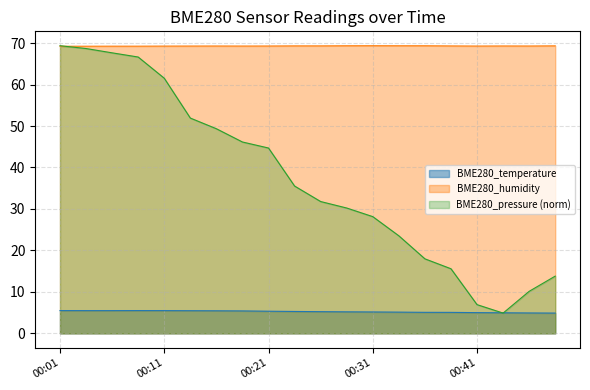

At which label is BME280_pressure closest to 37?

00:24